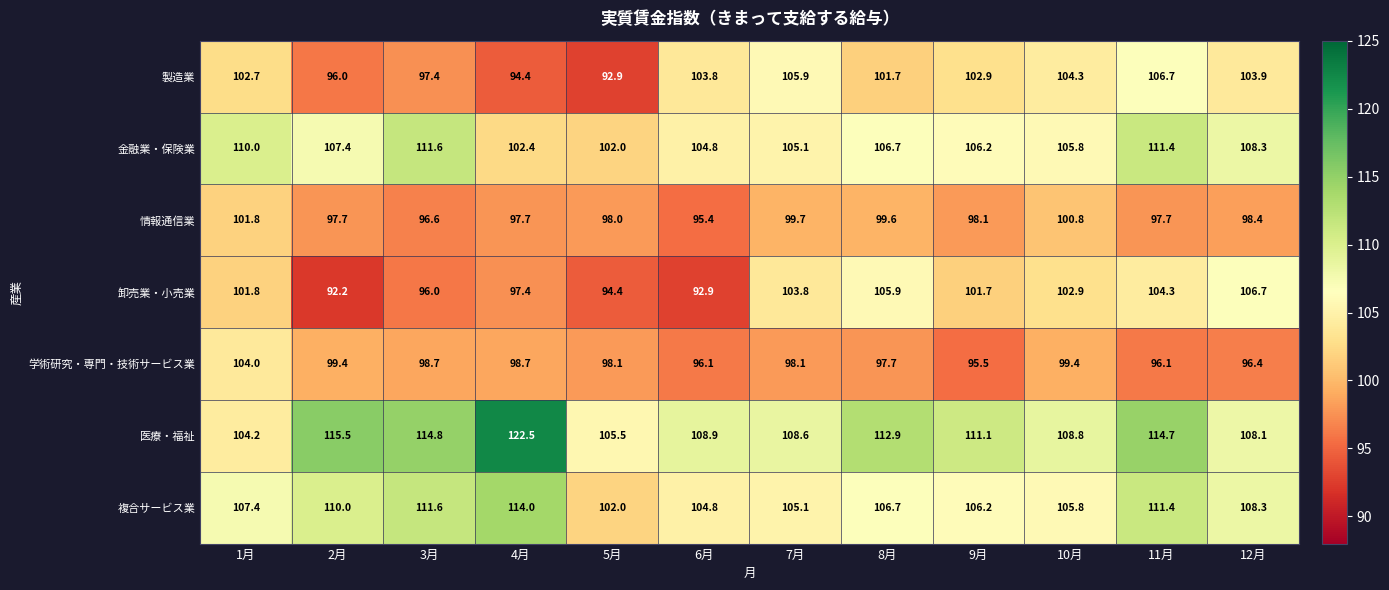

Count the number of data series in this chart.

7